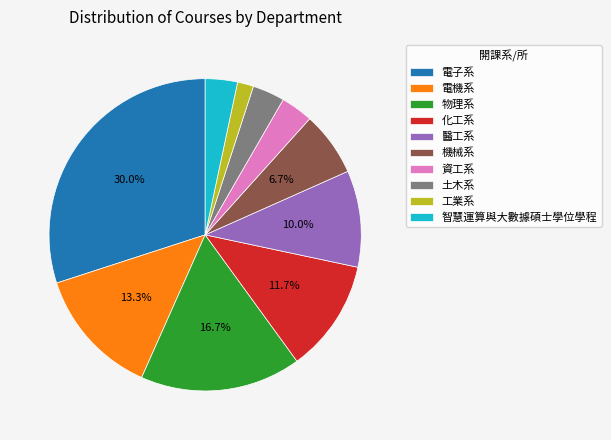

True or false: 電子系 accounts for 30% of the total.

True